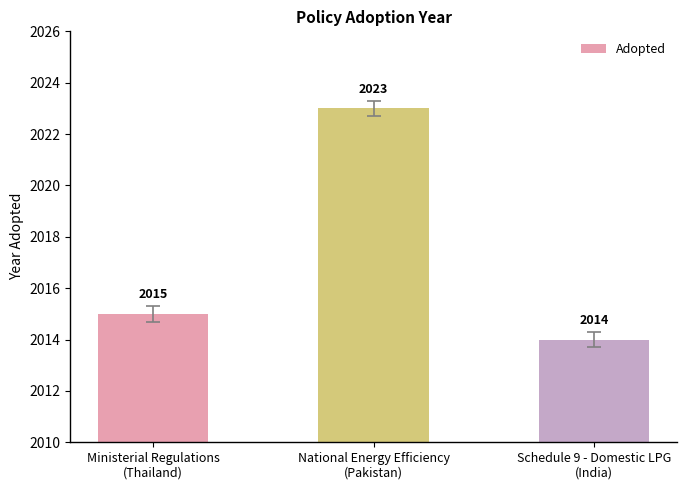

Reading right to left, what are all the values shown in this chart?

Schedule 9 - Domestic LPG
(India)=2014	National Energy Efficiency
(Pakistan)=2023	Ministerial Regulations
(Thailand)=2015